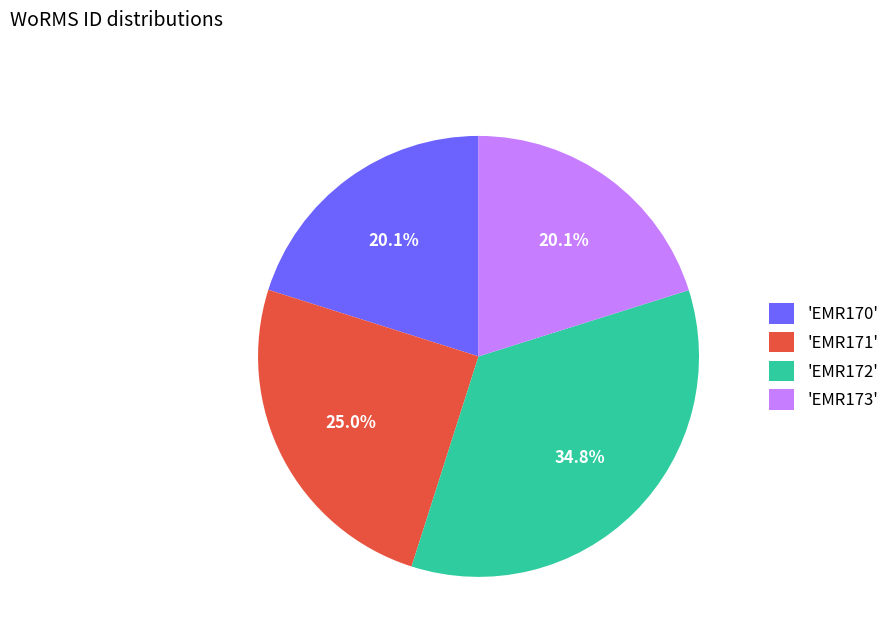

How much of the chart is everything except 'EMR170'?

79.9%